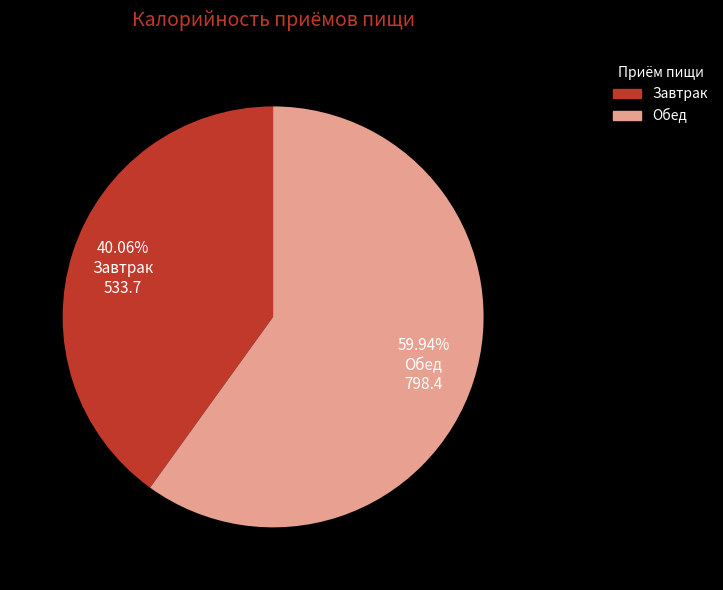

Approximately how many times larger is the value at Обед compared to Завтрак?

1.5